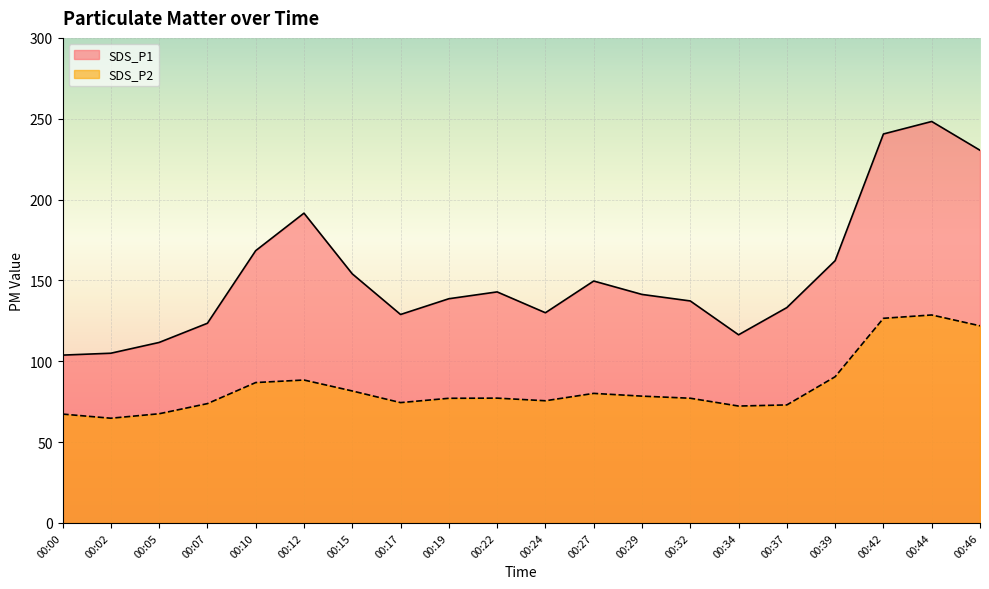

What is the difference between the highest and lowest values at 00:32?

60.2